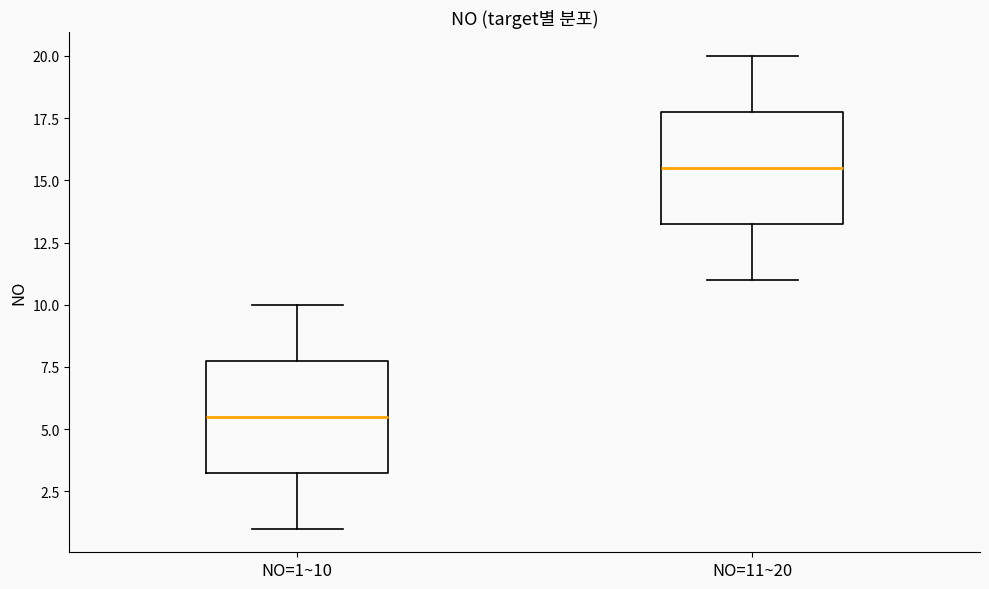

Reading left to right, transcribe this box plot: for each box, give where its median line is, the range the box spans, and where its two whiskers end, as read against the y-axis. The values are not printed on the chart, so give them approximately, as read against the axis.

NO=1~10: median 5.5, box 3.5 to 8.0, whiskers 1.0 to 10.0
NO=11~20: median 15.5, box 13.5 to 18.0, whiskers 11.0 to 20.0